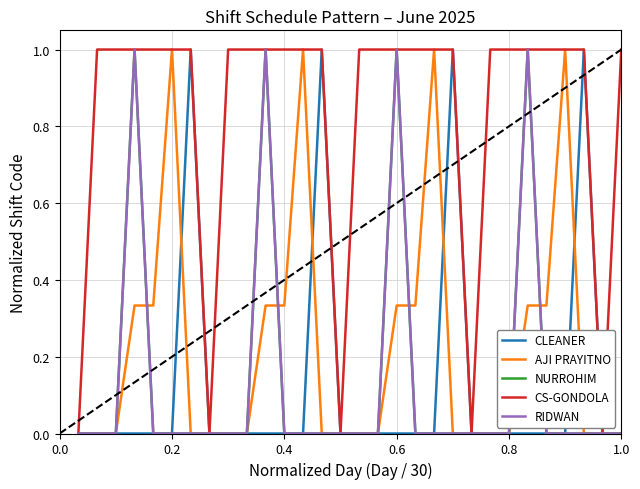

Does the chart have visible grid lines?

Yes